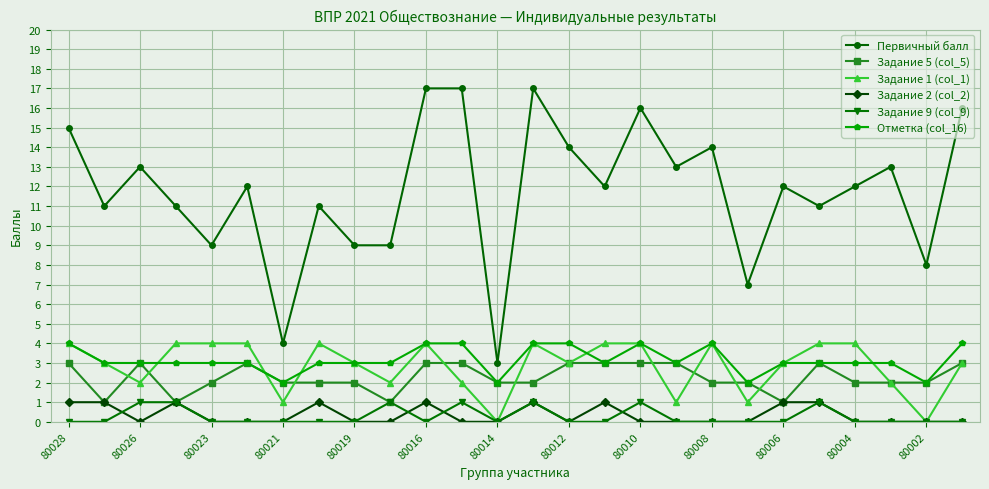

Which series has the largest total across all categories?

Первичный балл